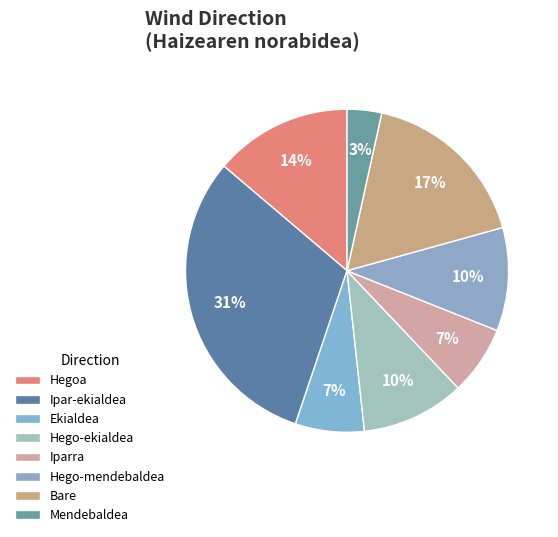

To the nearest percent, what is the average slice percentage?

12%